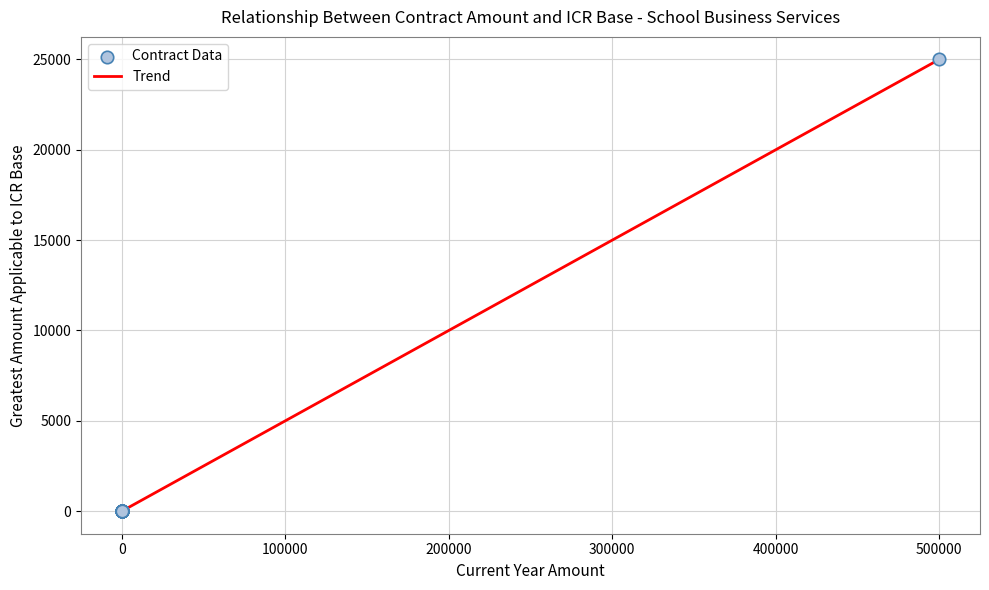

What is the difference between the maximum and minimum values?

25000.0